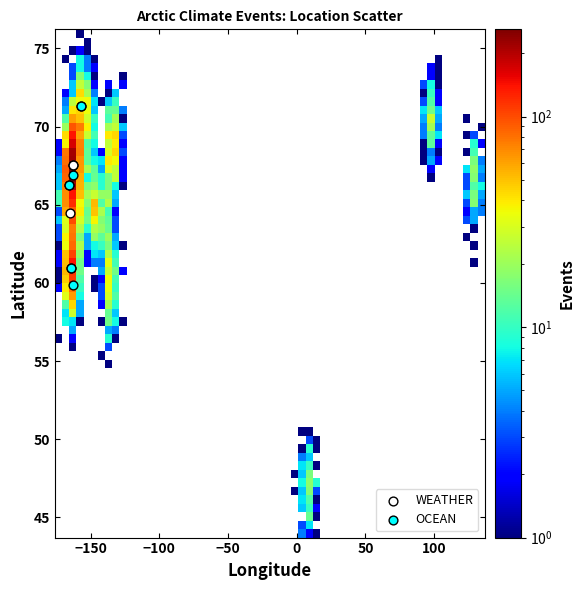

What are all the series names shown in the legend?

WEATHER, OCEAN